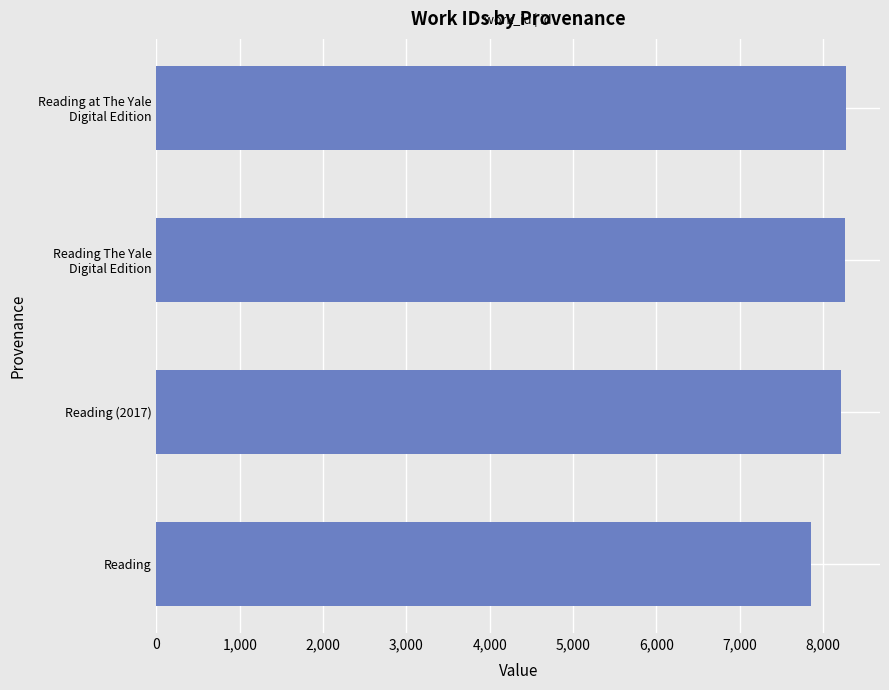

What is the difference between the maximum and minimum values?

414